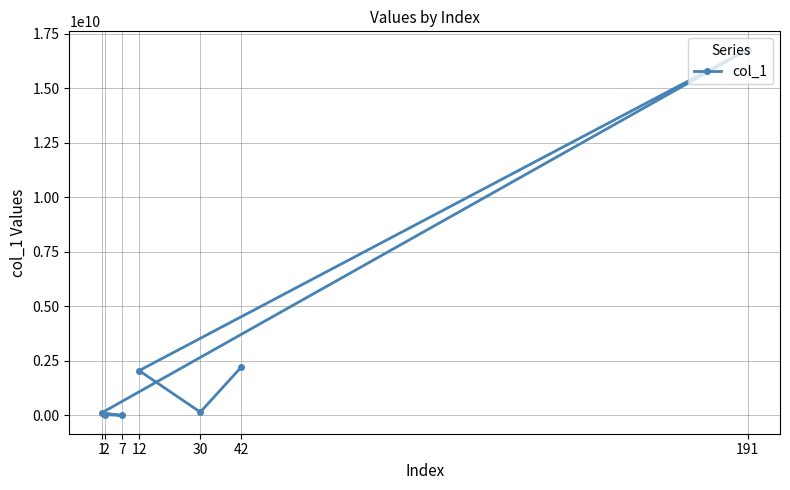

How many points are higher than both their immediate neighbors (excluding endpoints)?

1